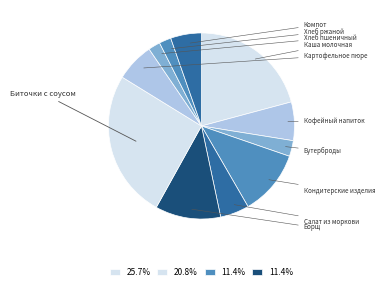

Rank the categories by value from lowest to highest.

Хлеб пшеничный, Хлеб ржаной, Бутерброды, Салат из моркови, Компот, Кофейный напиток, Картофельное пюре, Кондитерские изделия, Борщ, Каша молочная, Биточки с соусом